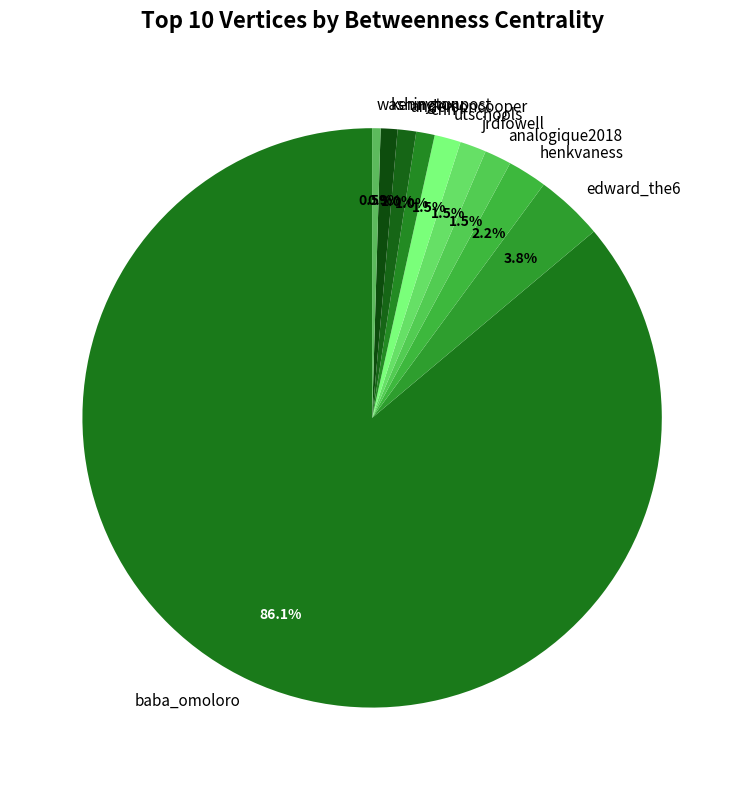

To the nearest percent, what portion does andersoncooper represent?

1%